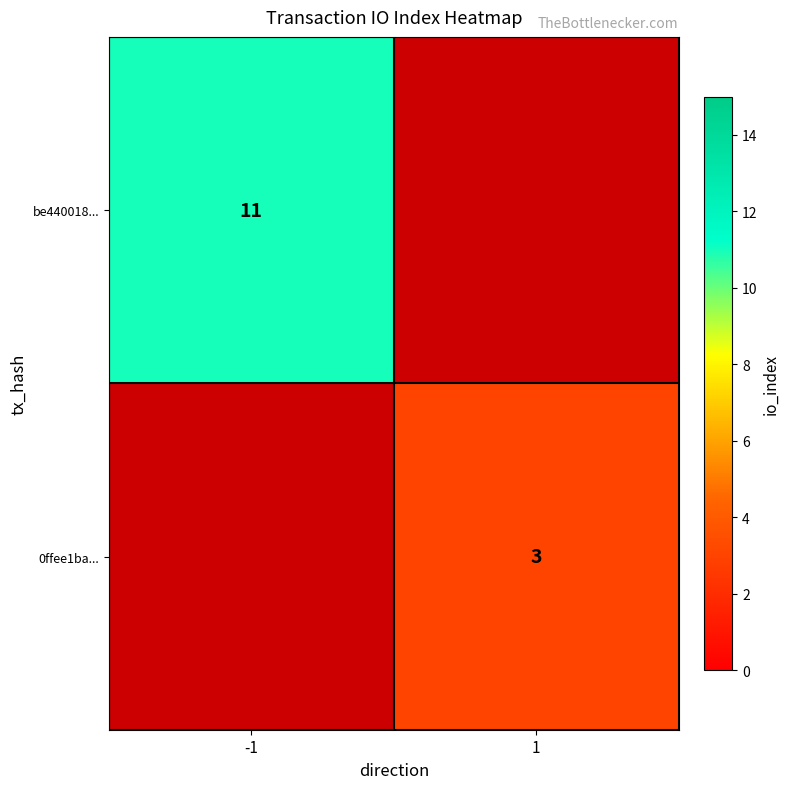

The 0ffee1ba... series shows 1 at 1. True or false?

False